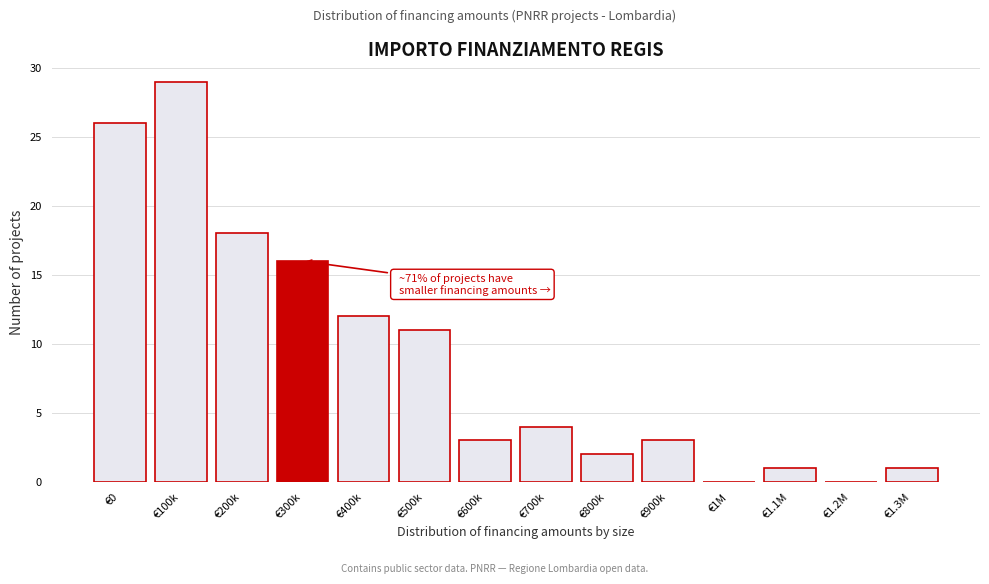

Reading left to right, transcribe all the data shown in this chart.

€0=26	€100k=29	€200k=18	€300k=16	€400k=12	€500k=11	€600k=3	€700k=4	€800k=2	€900k=3	€1M=0	€1.1M=1	€1.2M=0	€1.3M=1